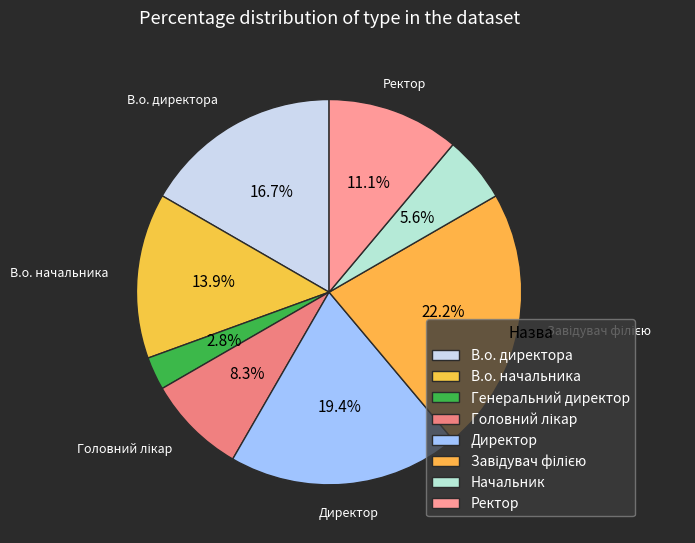

How many slices are in this pie chart?

8